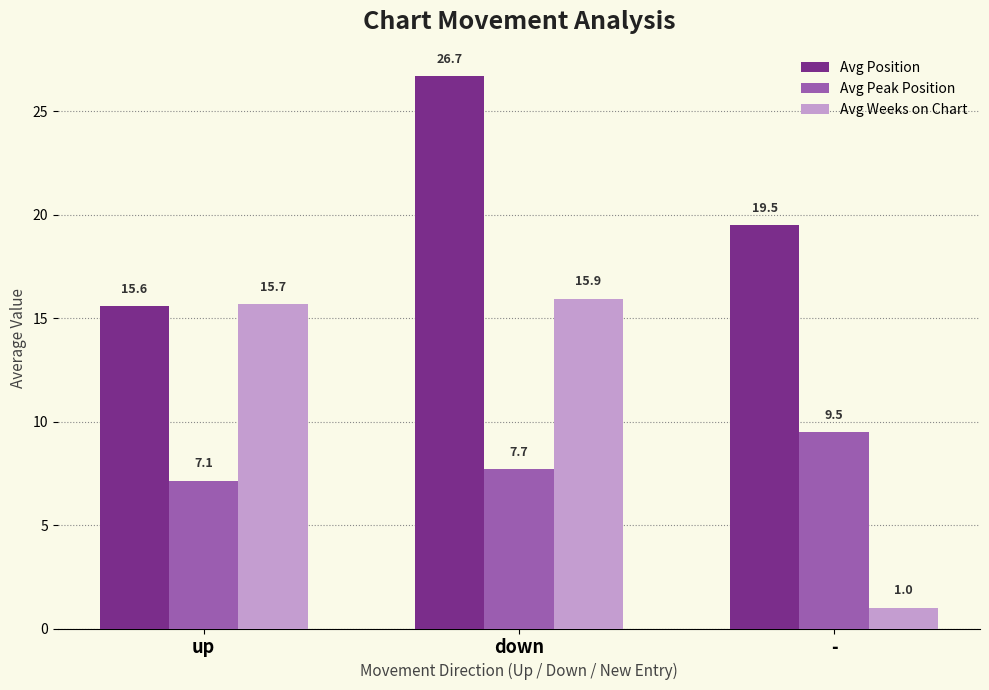

How many distinct data groups are displayed?

3